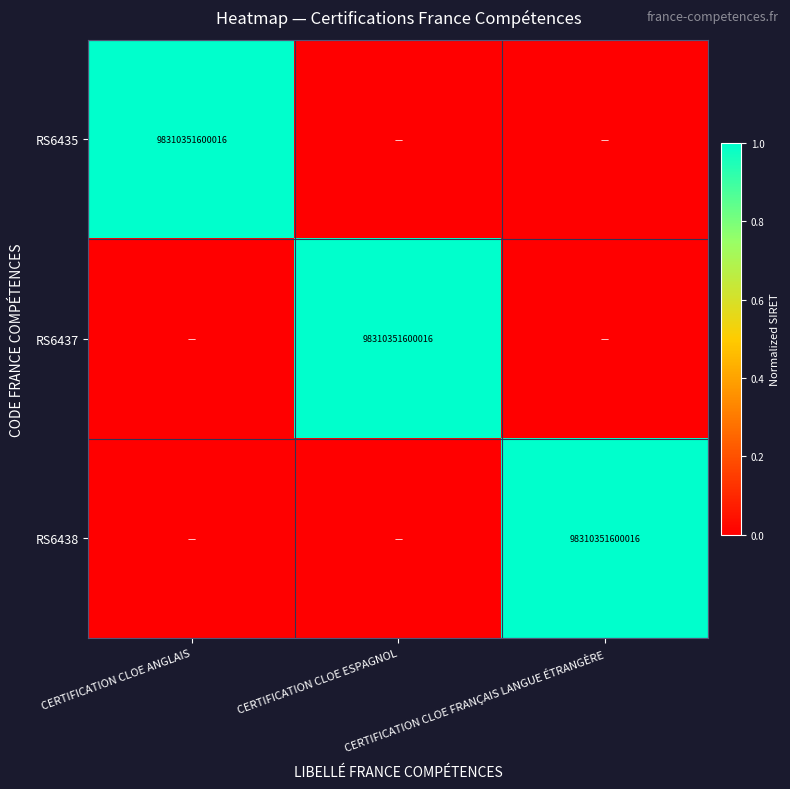

Rank the series by their maximum value, from highest to lowest.

RS6435, RS6437, RS6438